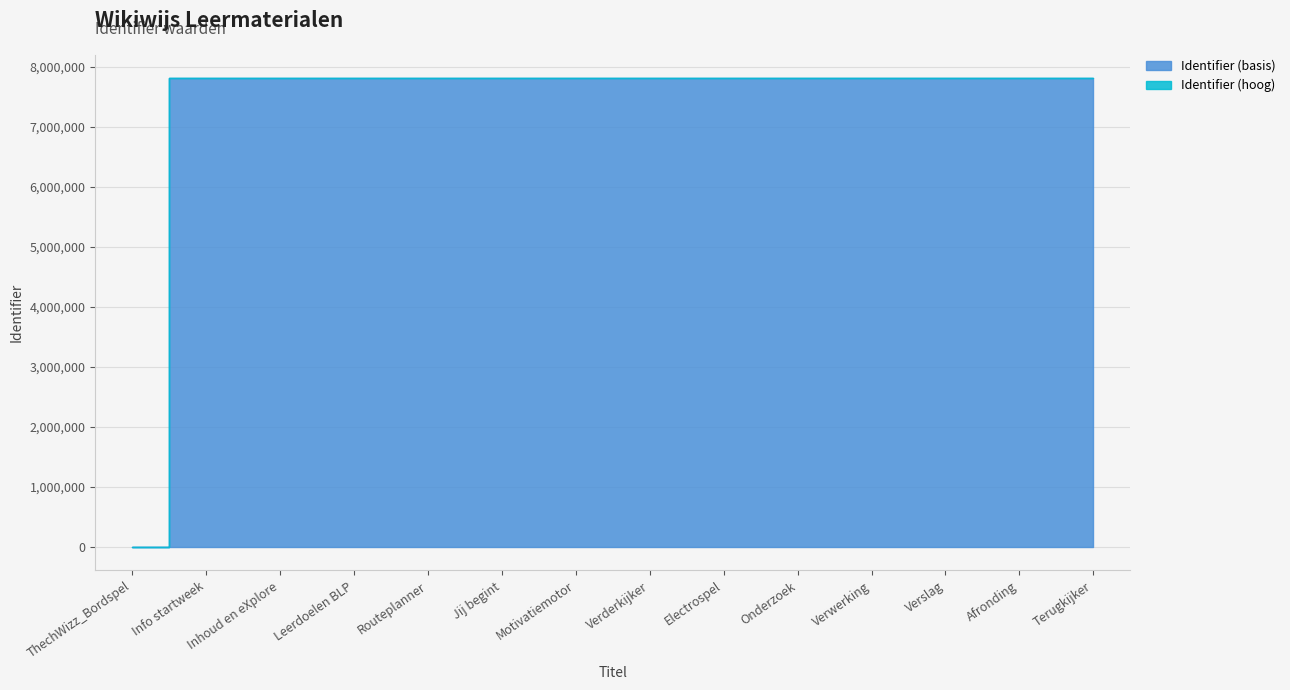

What is the maximum value shown in the chart?

7807805